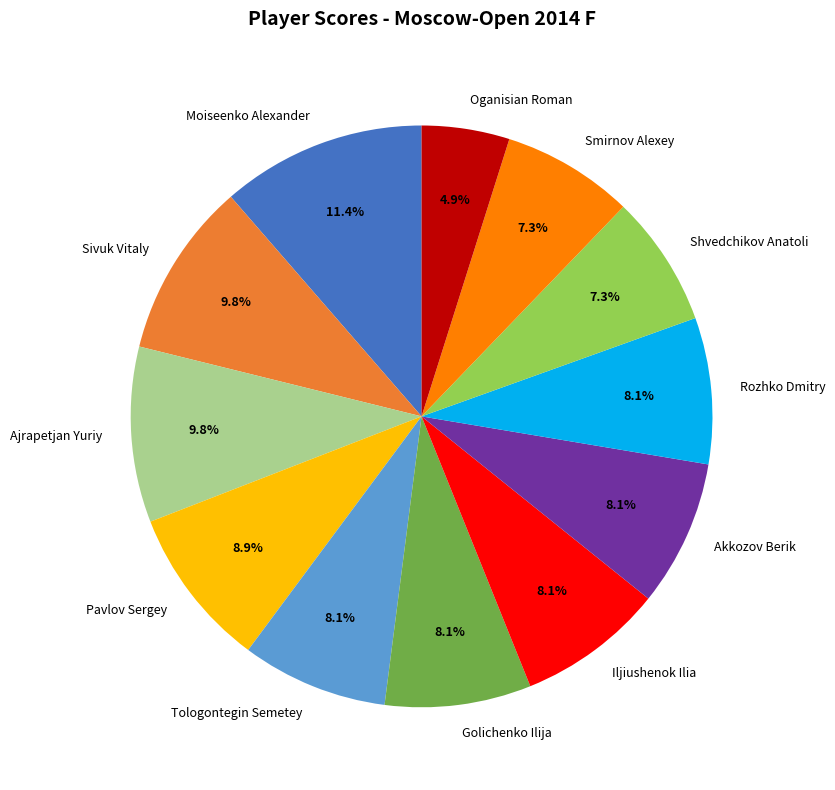

Is it true that Pavlov Sergey is 1% of the pie?

False